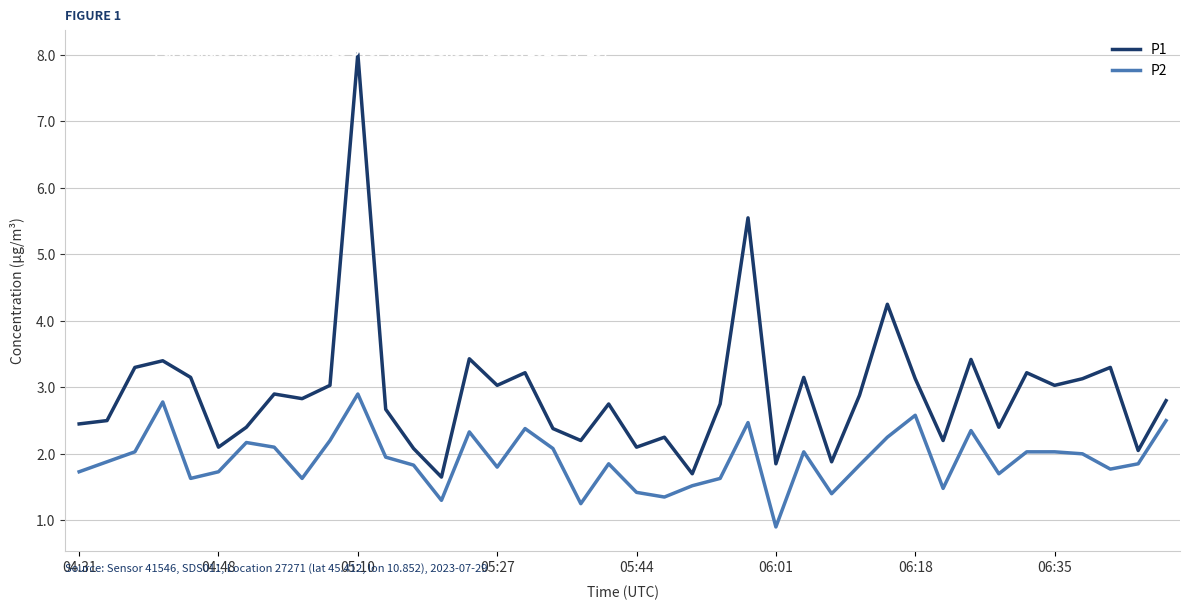

Which series has the largest total across all categories?

P1